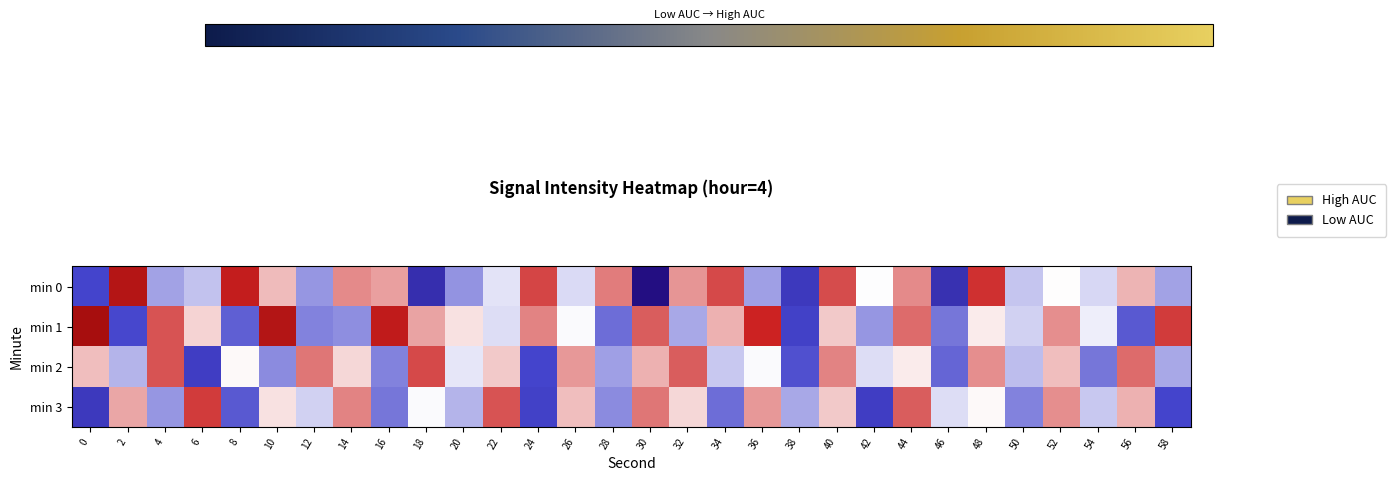

Which series changed the most between 16 and 58?

min 0